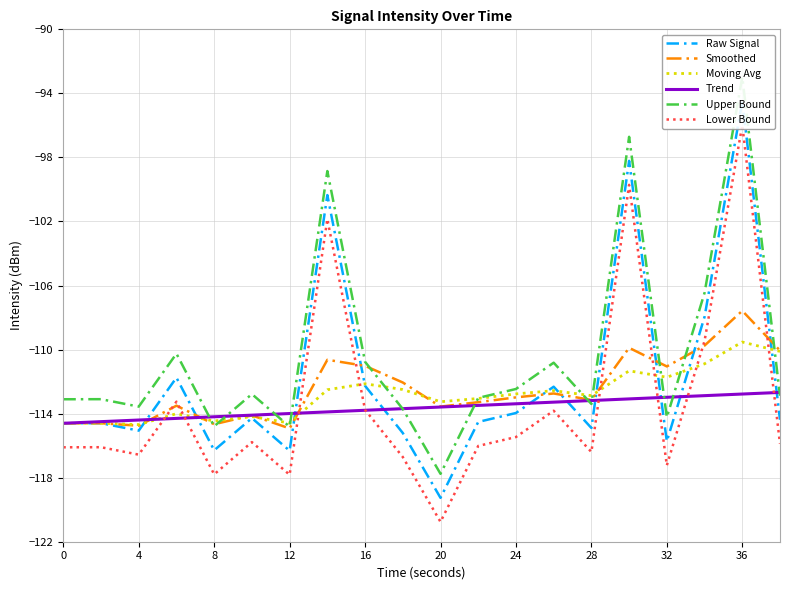

True or false: Smoothed has a value of -174.9 at 36.

False